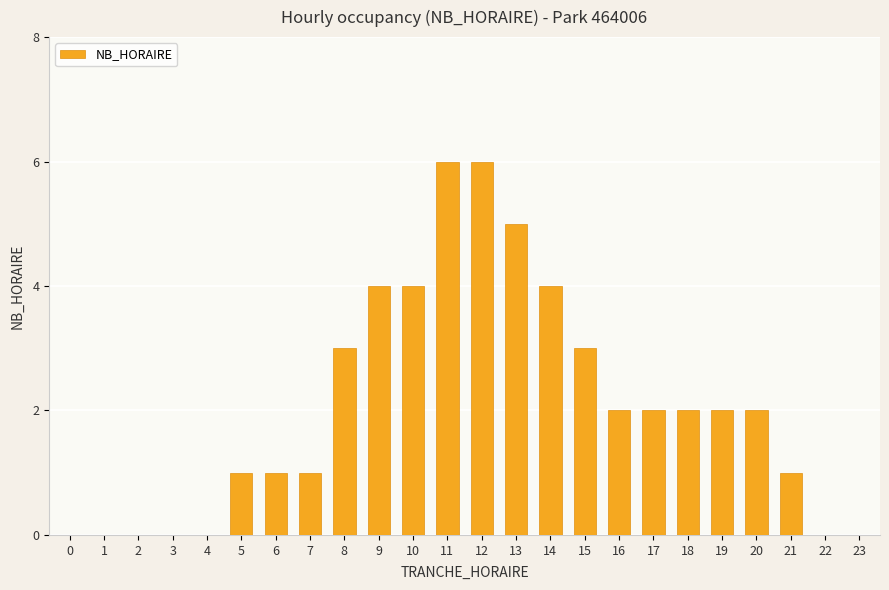

Is it true that the value at 13 is 8?

False